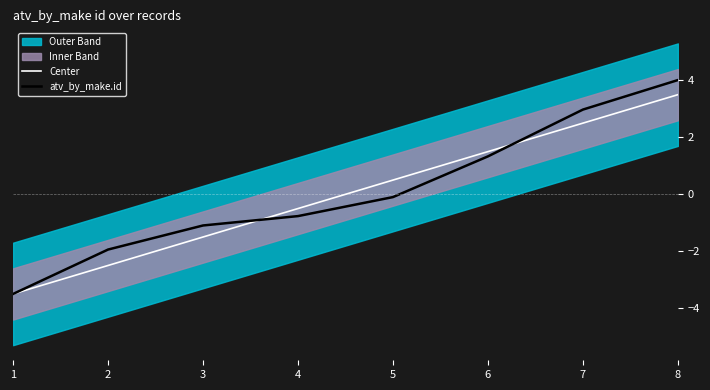

Is it true that atv_by_make.id equals -1.3 at 4?

False